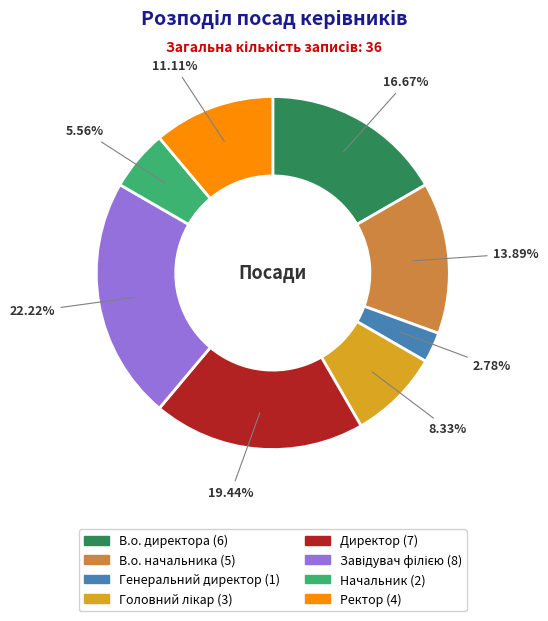

Is there any slice that represents more than half of the pie?

No